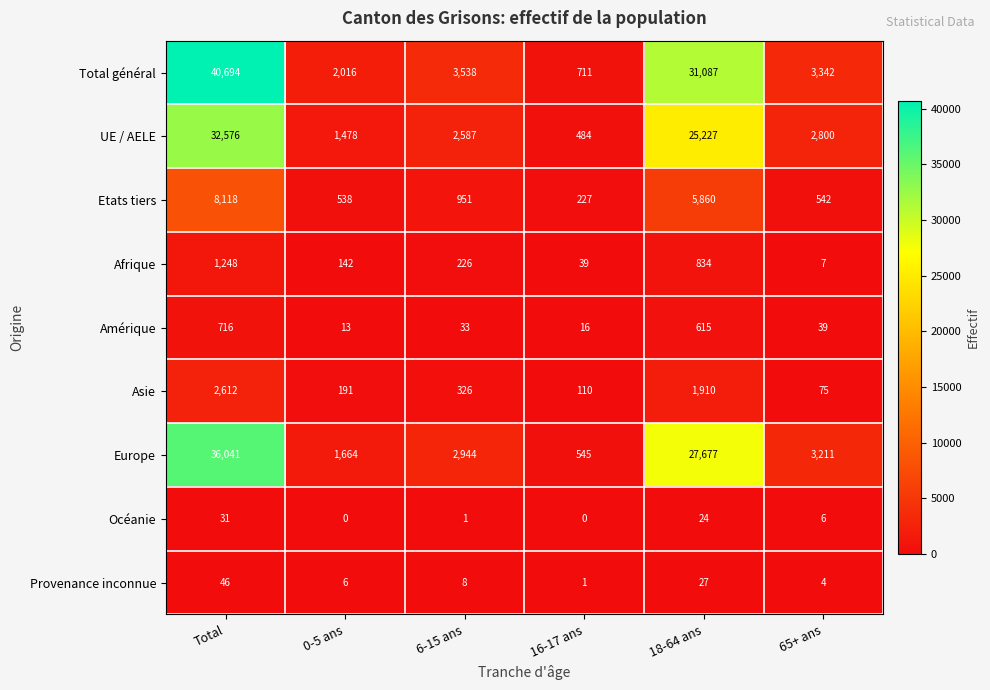

Which series has the largest total across all categories?

Total général